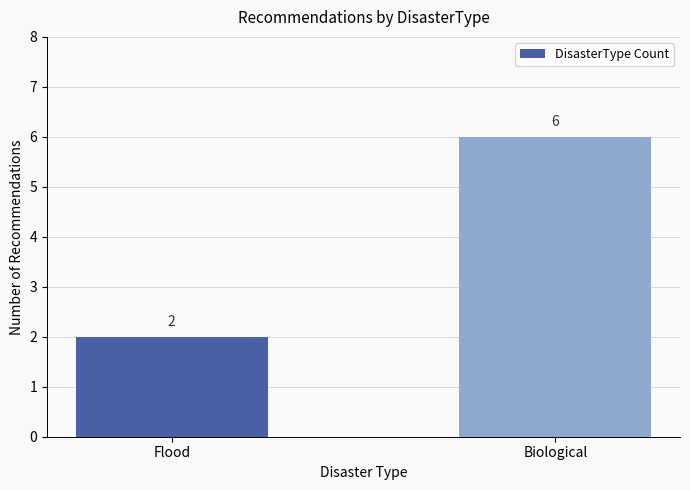

What is the value of the 1st bar from the left?

2